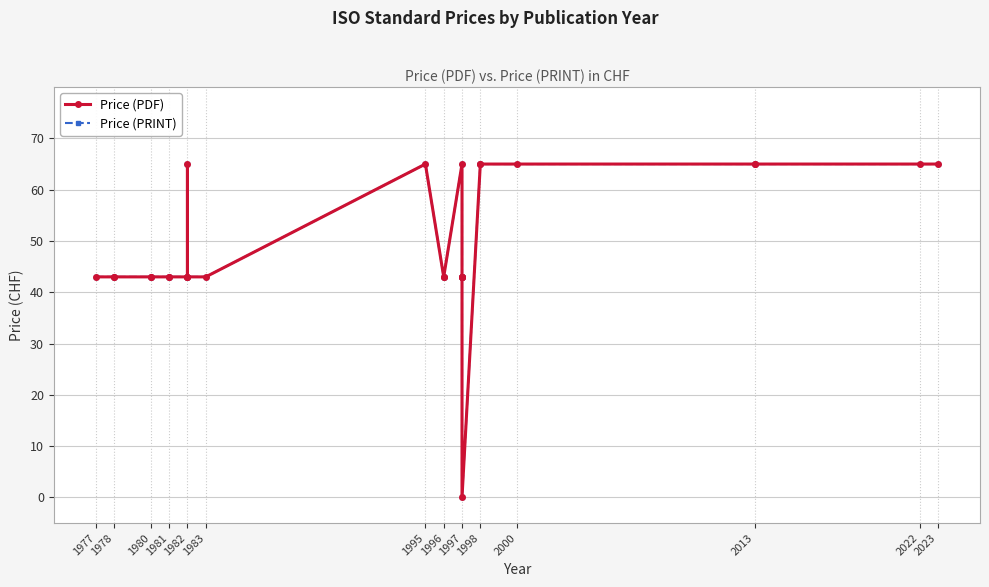

How many data points does each series have?

28